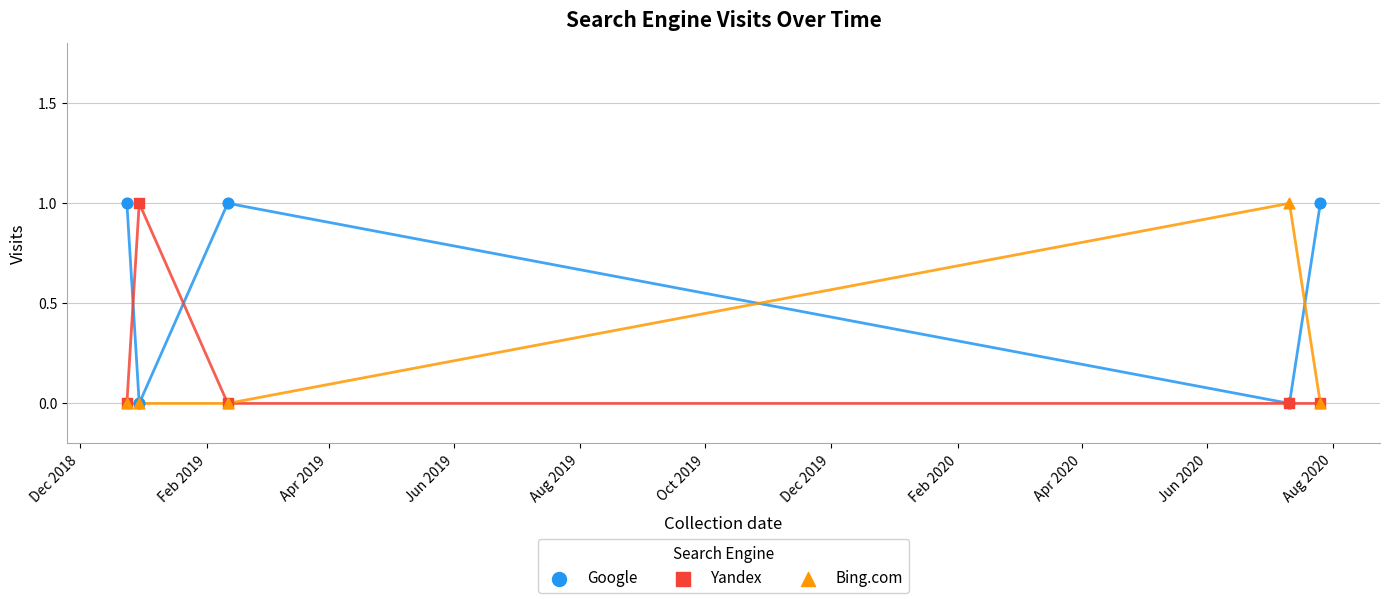

What are all the series names shown in the legend?

Google, Yandex, Bing.com